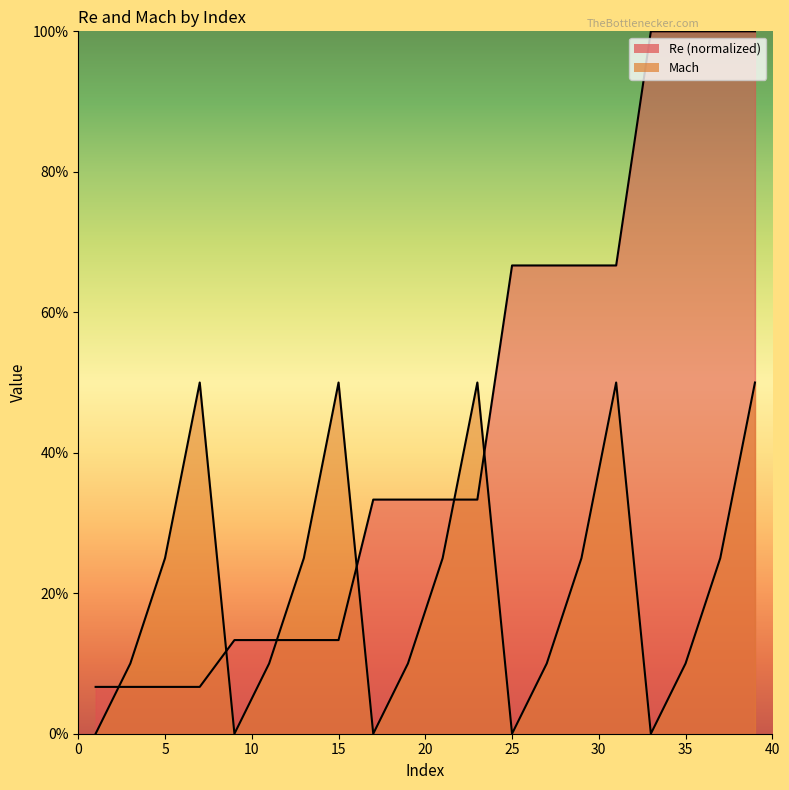

How many Mach values are between 0 and 1?

20